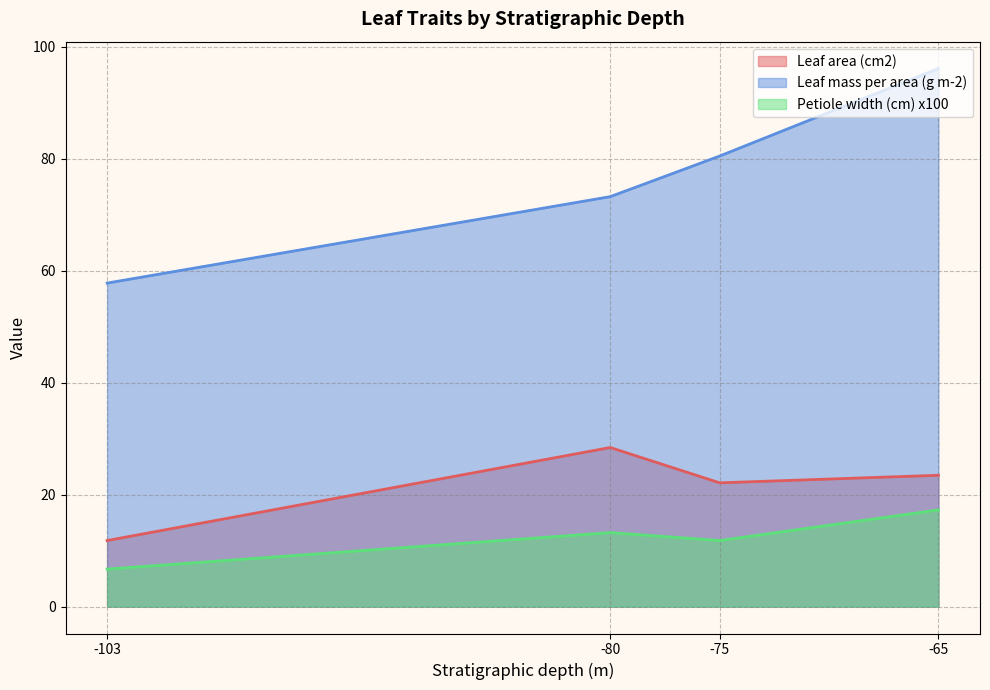

How many lines are shown in the chart?

3